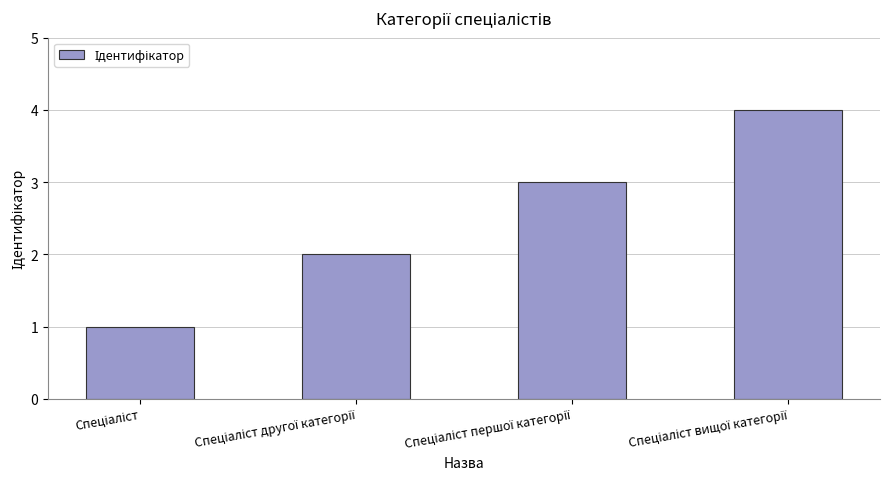

What is the value of the 4th bar from the left?

4